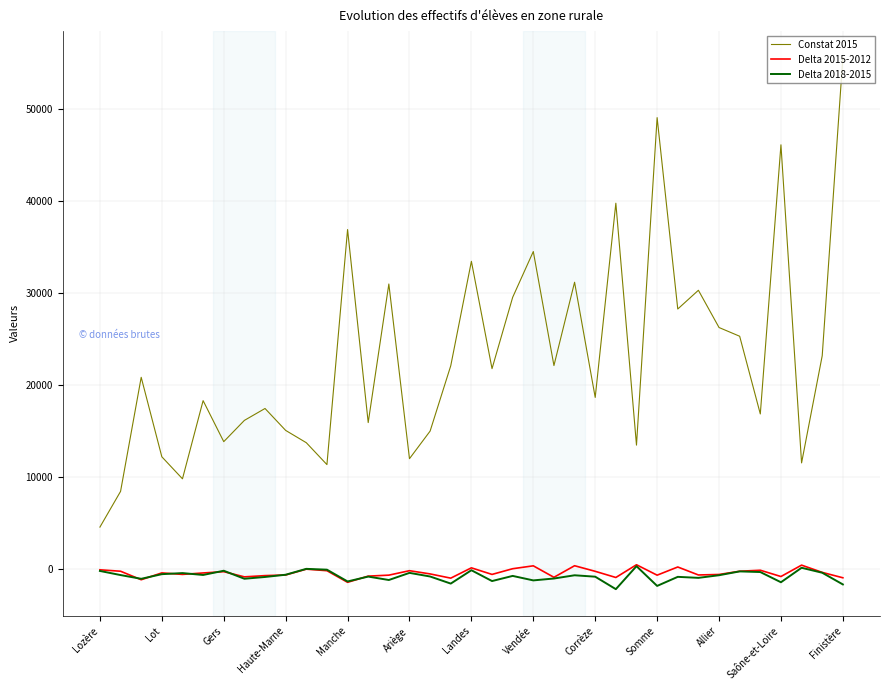

What is the maximum value for Constat 2015?

55550